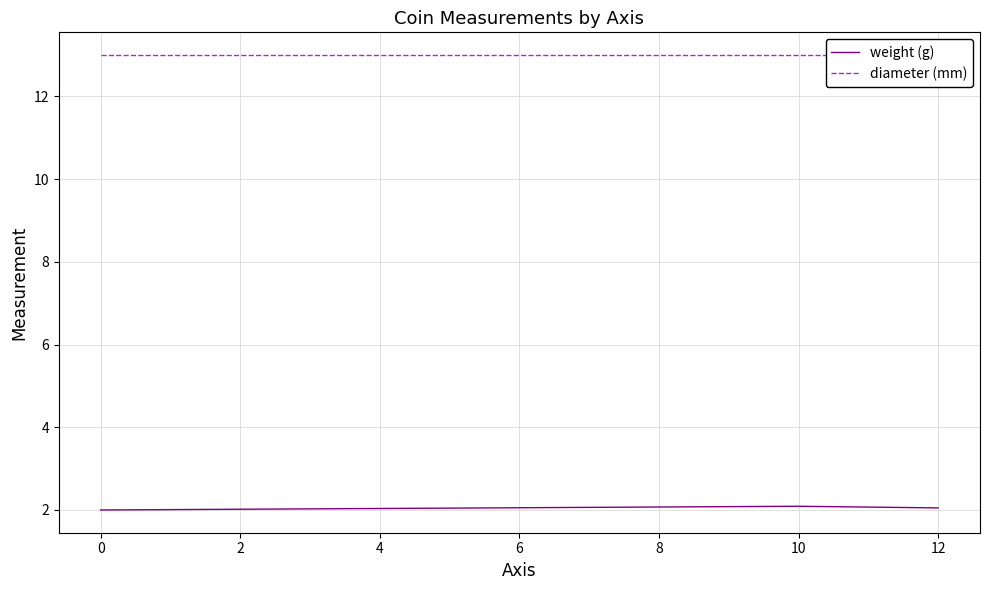

Count the number of data series in this chart.

2